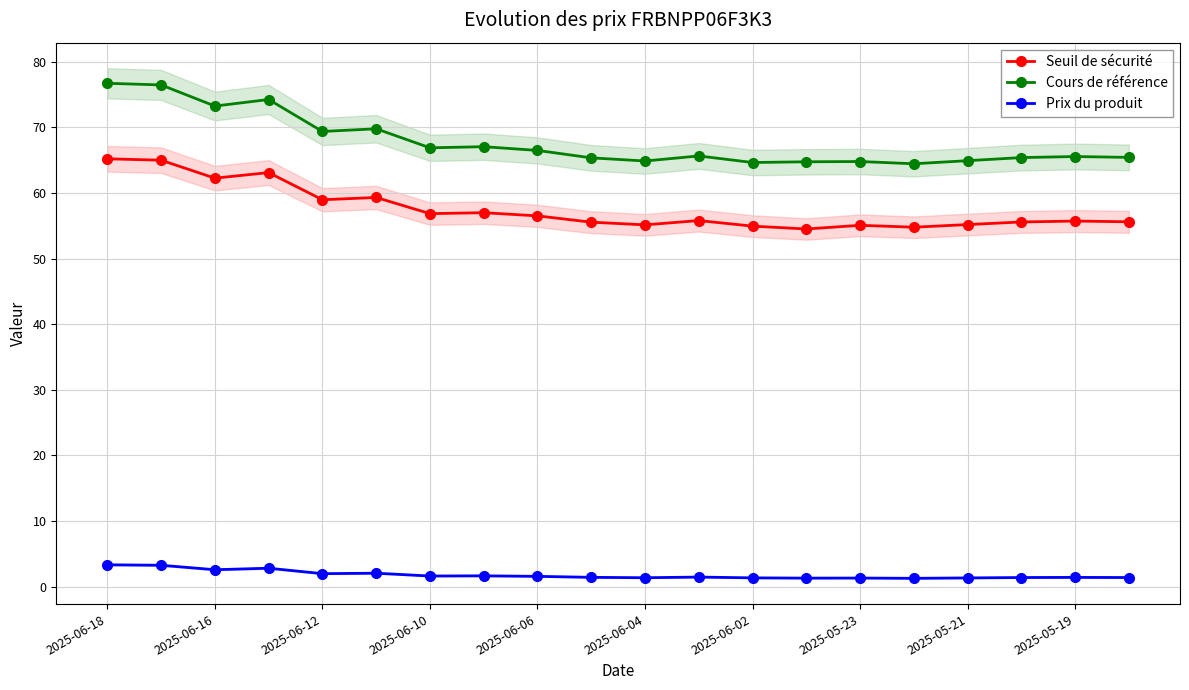

Is it true that Cours de référence equals 38.5 at 2025-06-12?

False